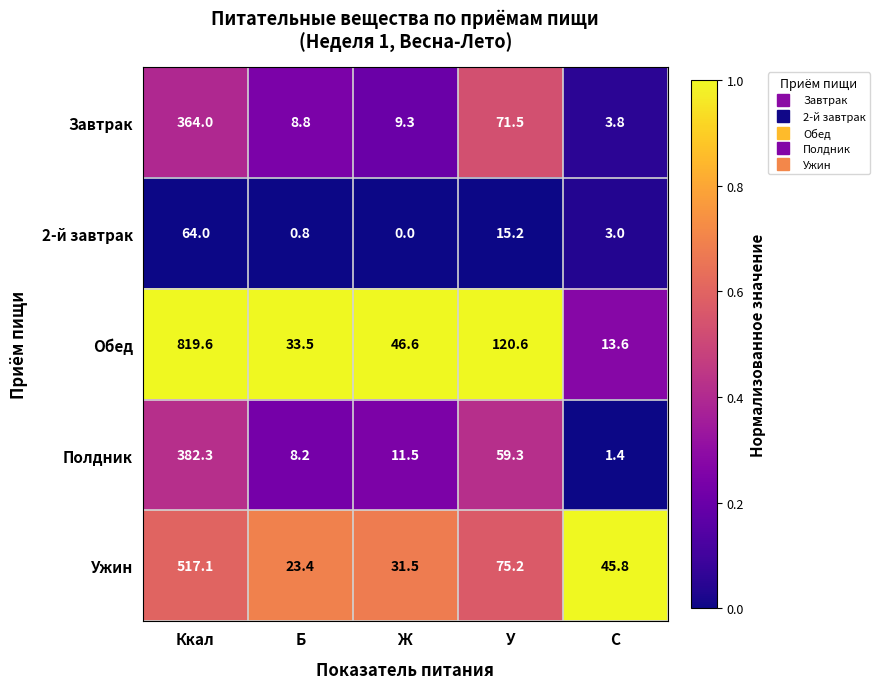

Count the number of categories in the chart.

5